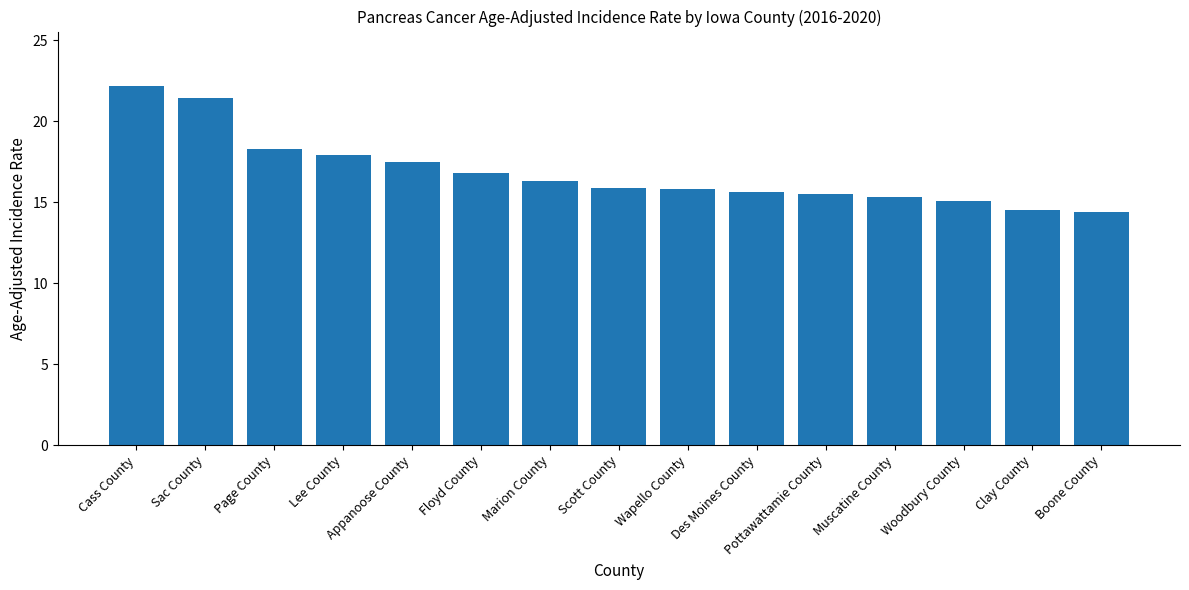

How many data points does each series have?

15